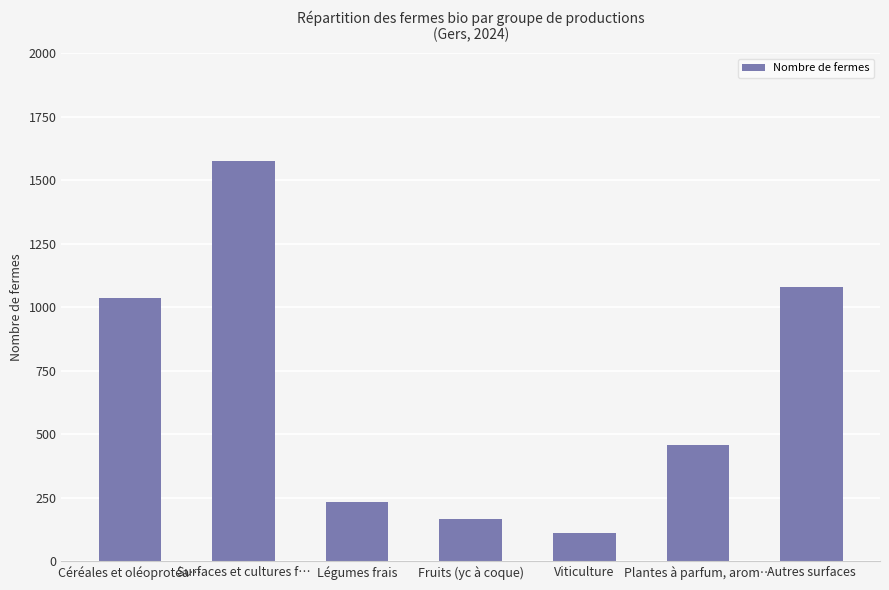

Reading left to right, what are all the values shown in this chart?

Céréales et oléoprotéa…=1035	Surfaces et cultures f…=1577	Légumes frais=234	Fruits (yc à coque)=165	Viticulture=112	Plantes à parfum, arom…=458	Autres surfaces=1081